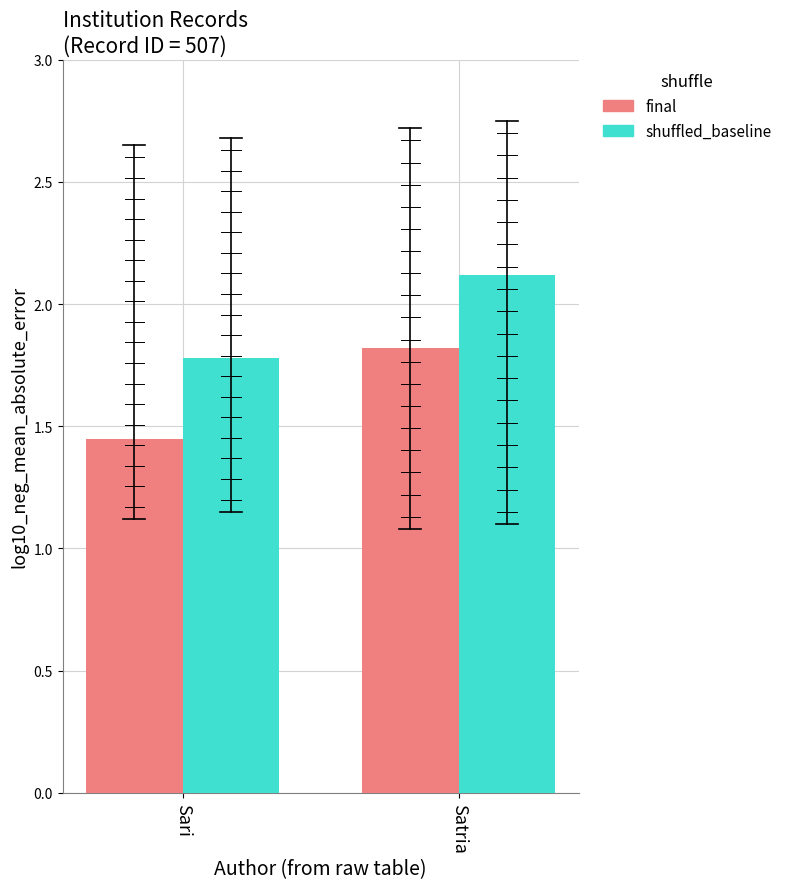

The shuffled_baseline series shows 3.6 at Satria. True or false?

False